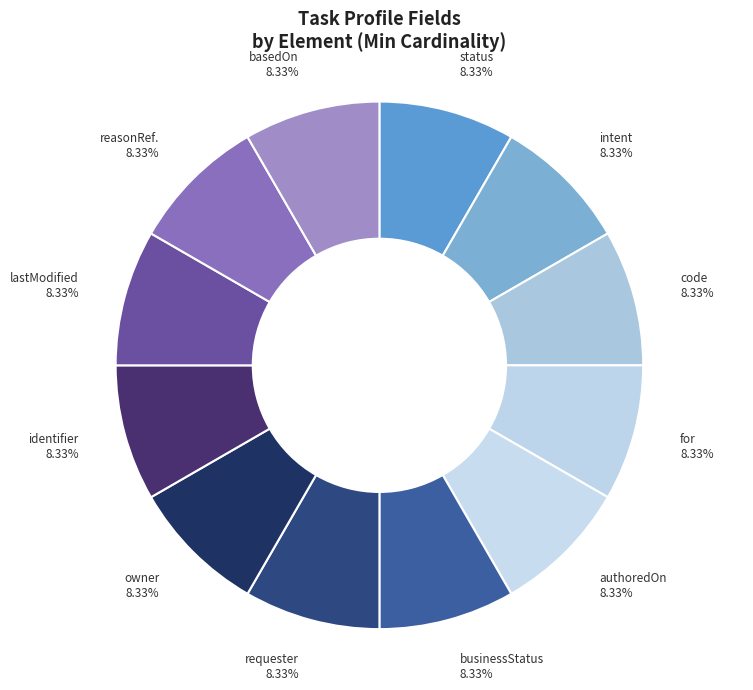

What is the ratio of the value at intent to the value at businessStatus?

1.0